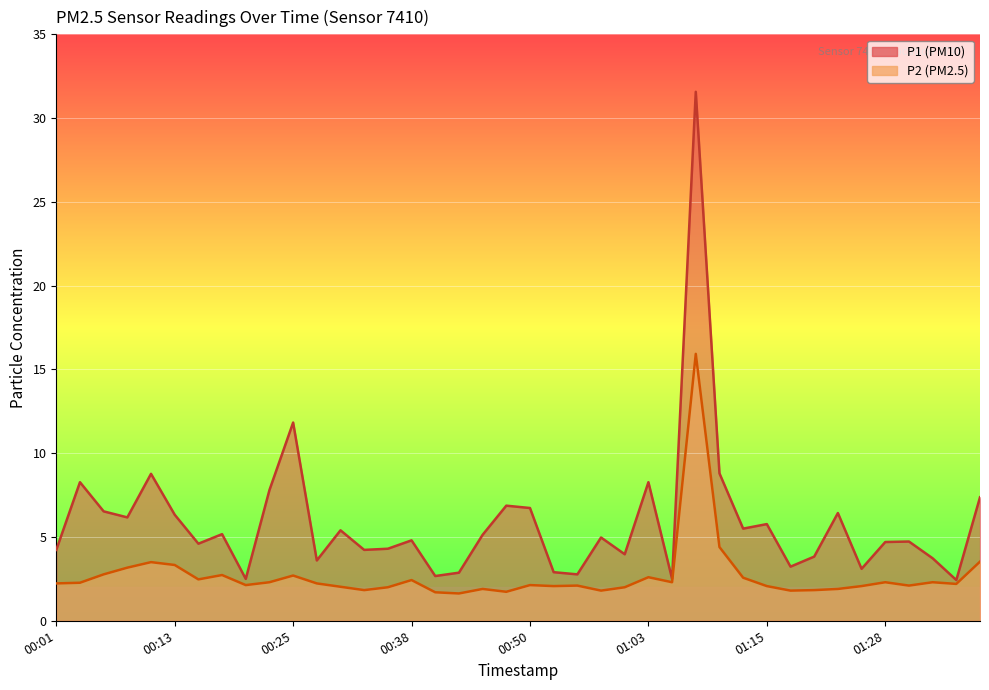

What is the sum of the P2 values at 00:38 and 00:11?

5.9